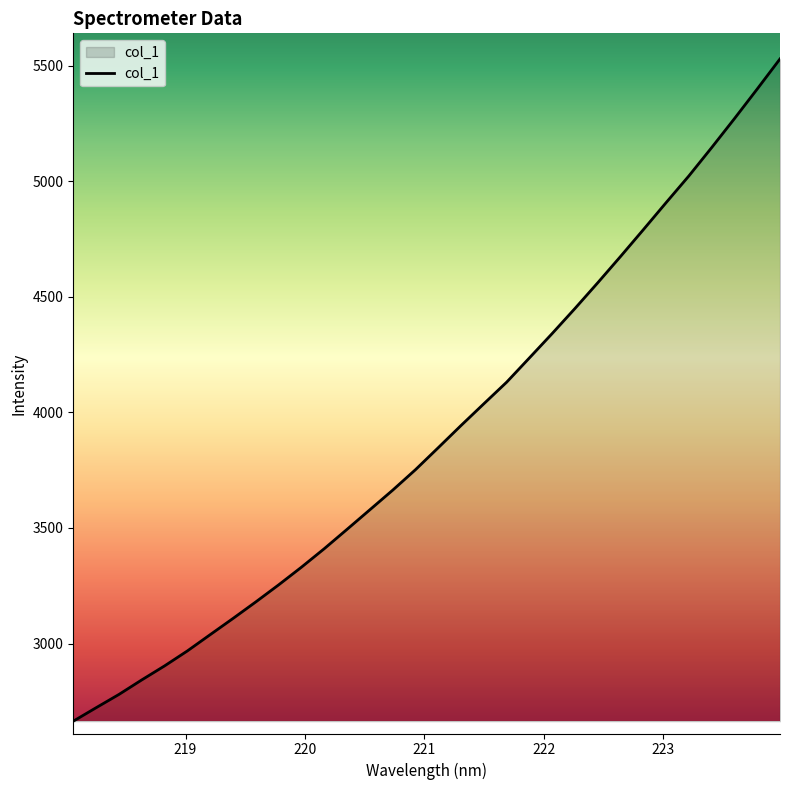

What is the greatest value displayed?

5529.2